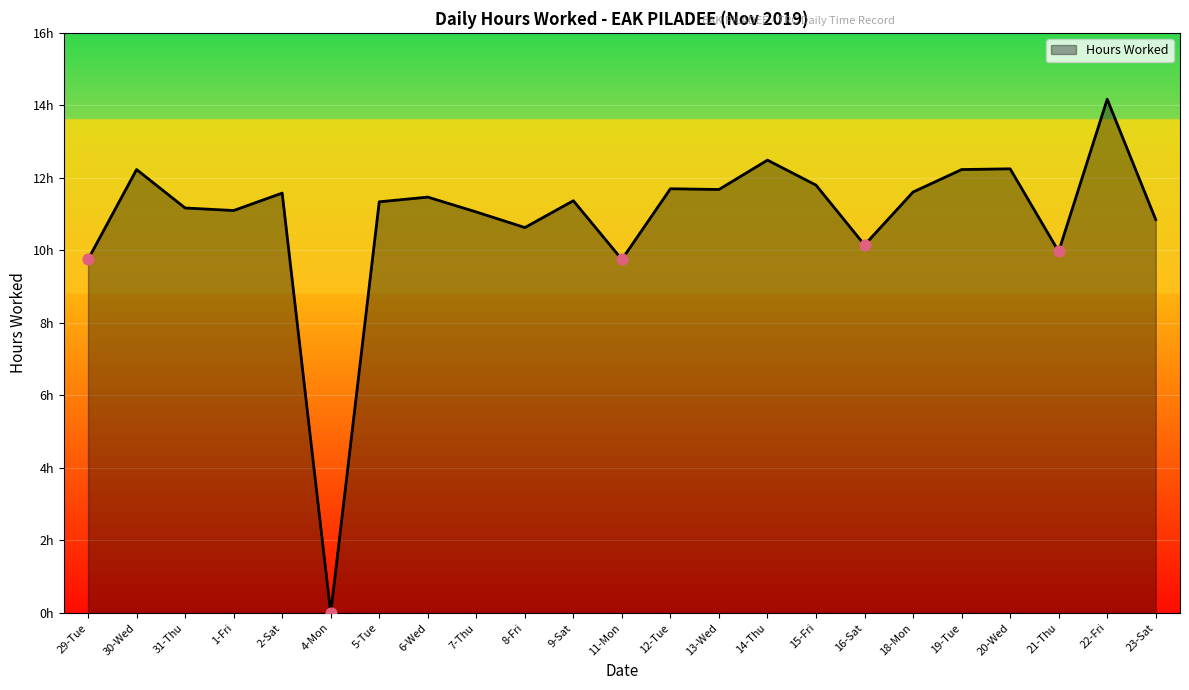

Between 29-Tue and 2-Sat, which is larger?

2-Sat